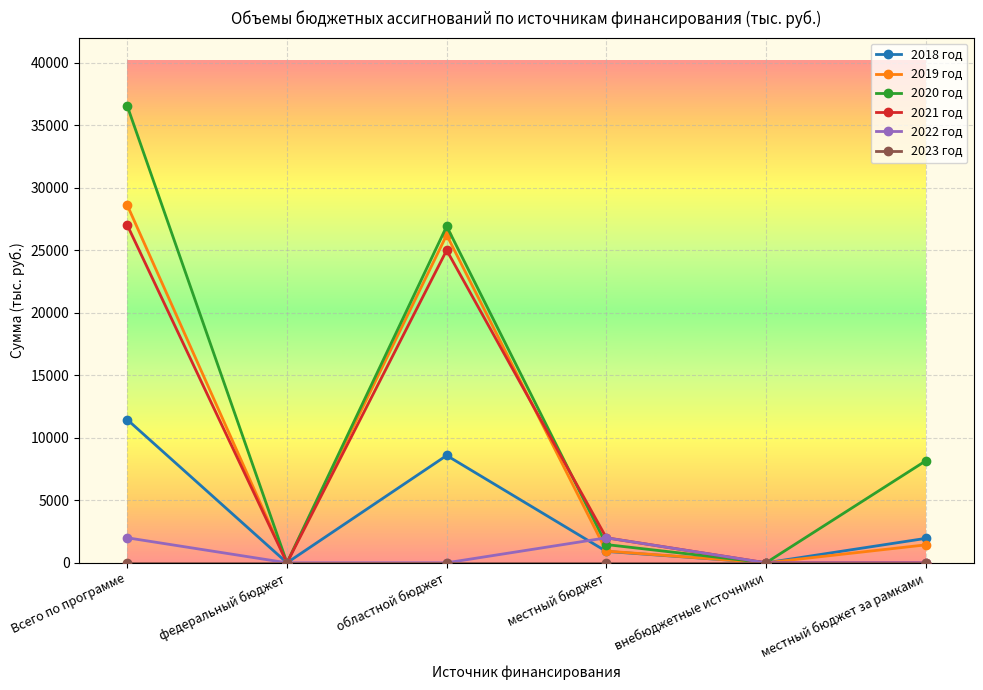

What is the spread (max minus min) of values at областной бюджет?

26916.1